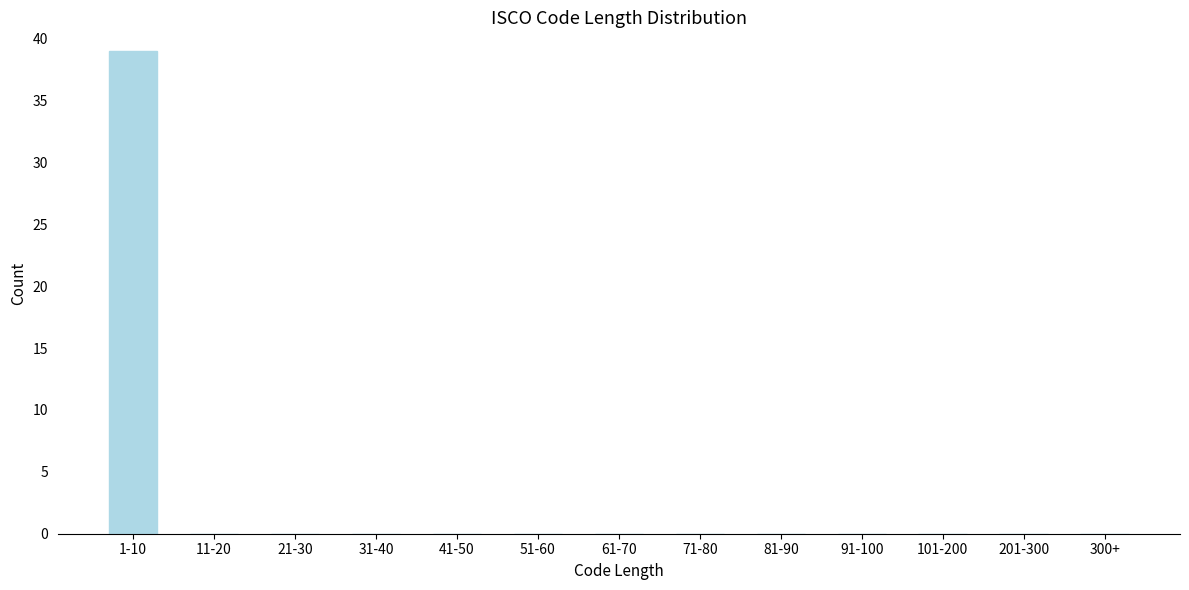

Reading right to left, list all the values displayed in this chart.

300+=0	201-300=0	101-200=0	91-100=0	81-90=0	71-80=0	61-70=0	51-60=0	41-50=0	31-40=0	21-30=0	11-20=0	1-10=39